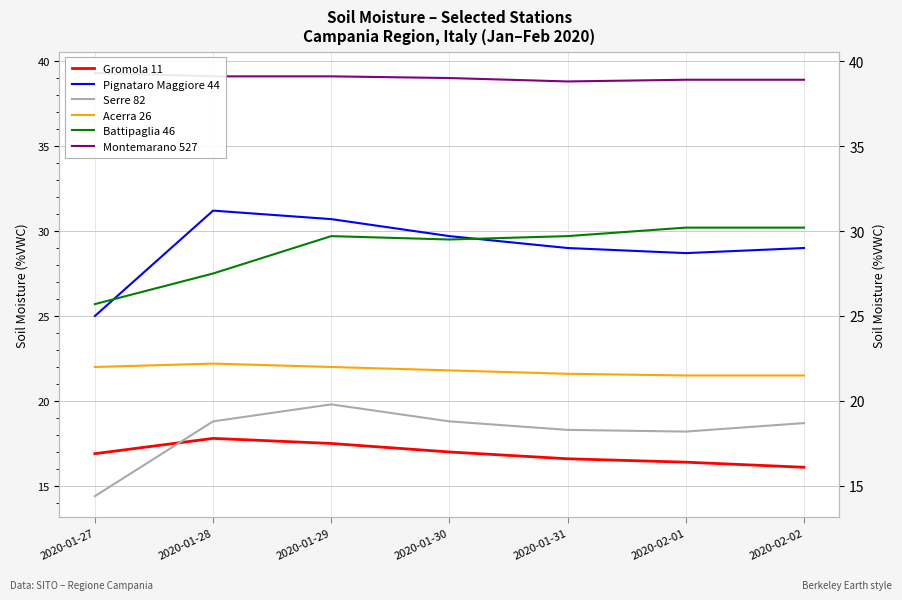

What is the total value across all series at 2020-01-31?

154.0